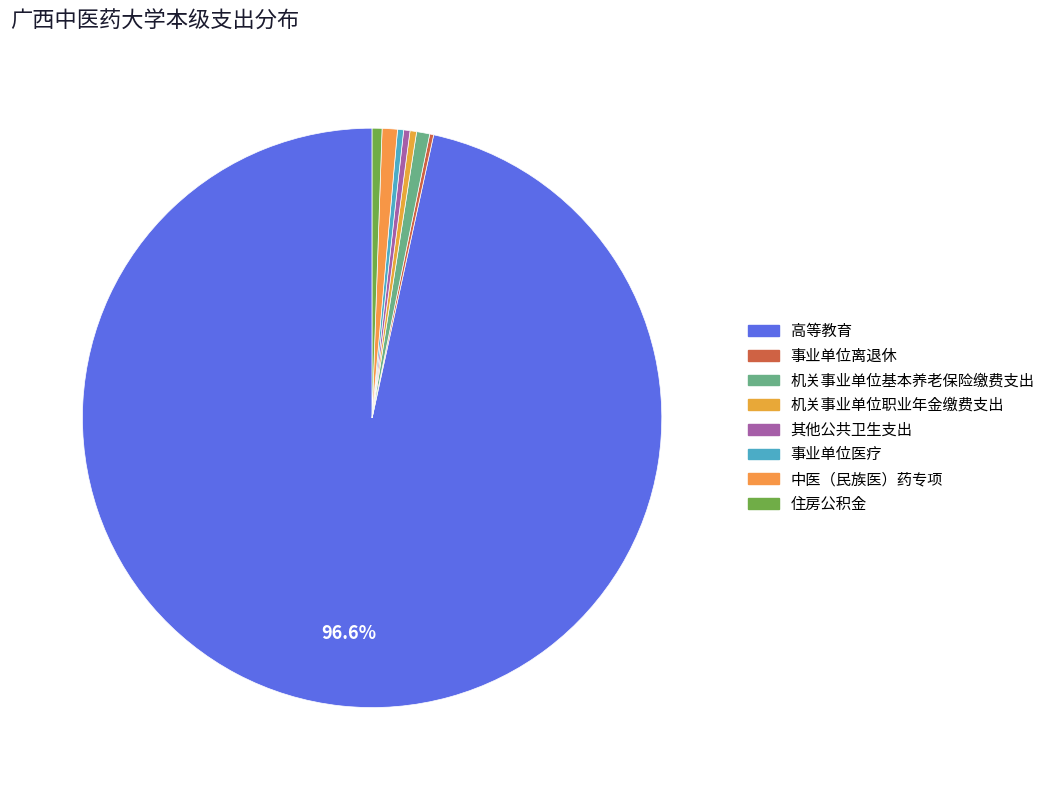

To the nearest percent, what is the combined percentage of 其他公共卫生支出 and 住房公积金?

1%